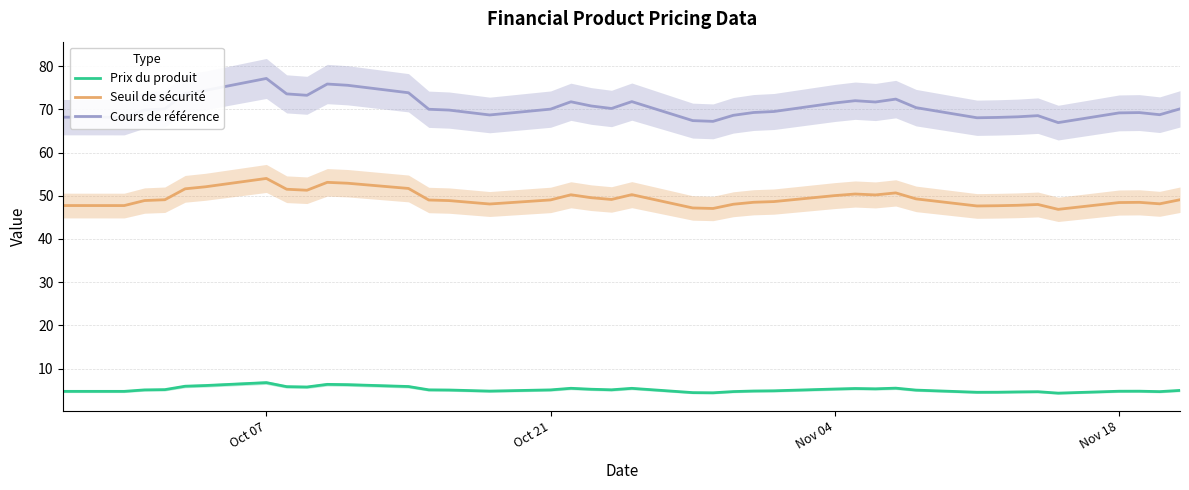

True or false: Cours de référence and Seuil de sécurité cross at least once.

False